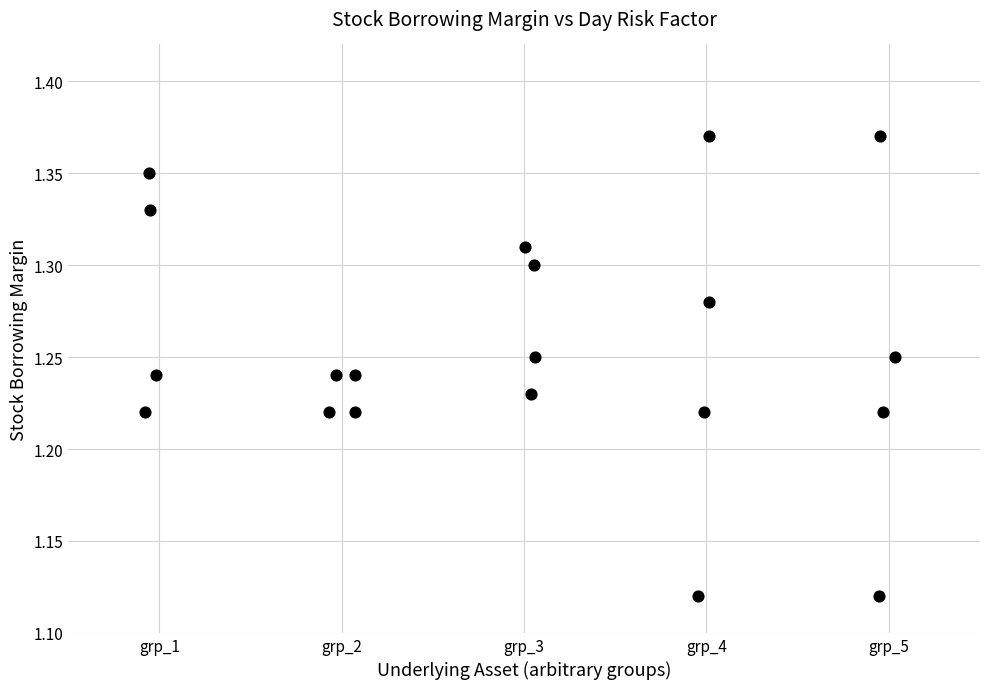

What is the range of X values (max minus min)?

4.1